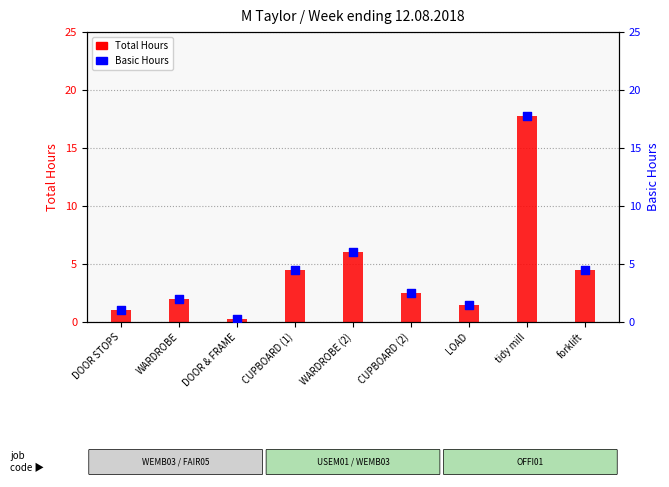

Which series has the widest spread of Y values?

Total Hours